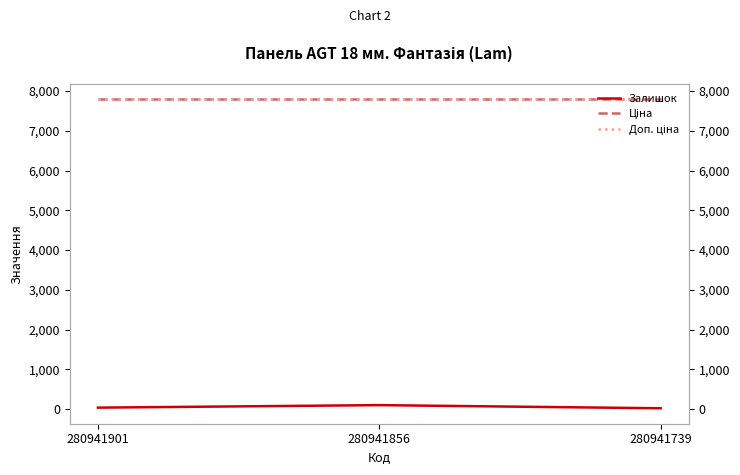

How many lines are shown in the chart?

3